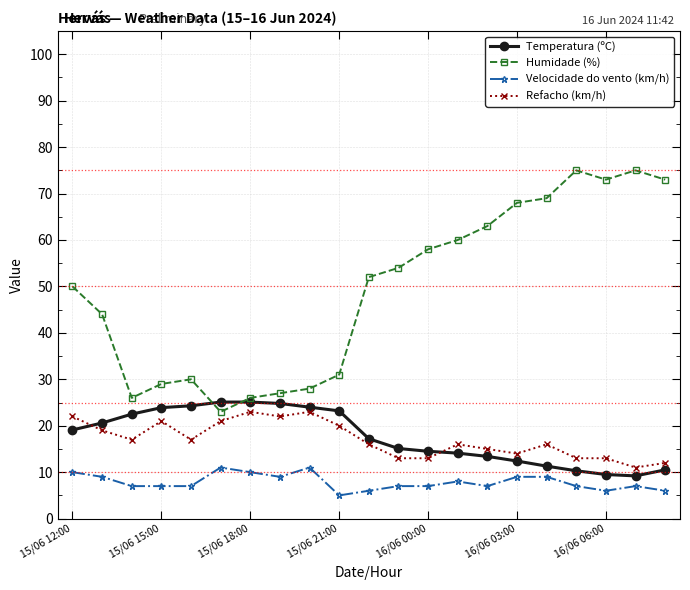

Rank the series by their maximum value, from lowest to highest.

Velocidade do vento (km/h), Refacho (km/h), Temperatura (ºC), Humidade (%)